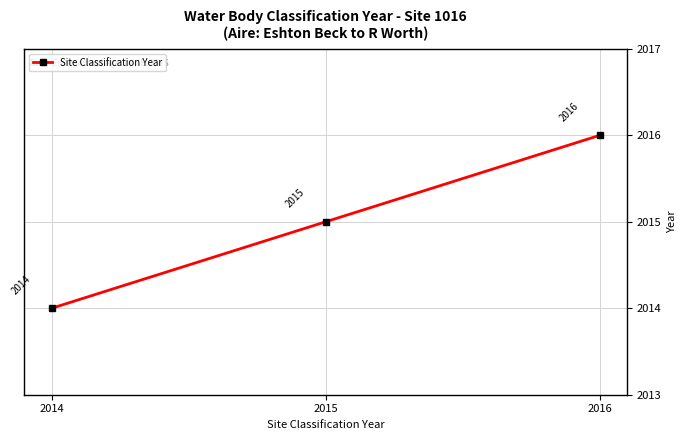

How many lines are shown in the chart?

1